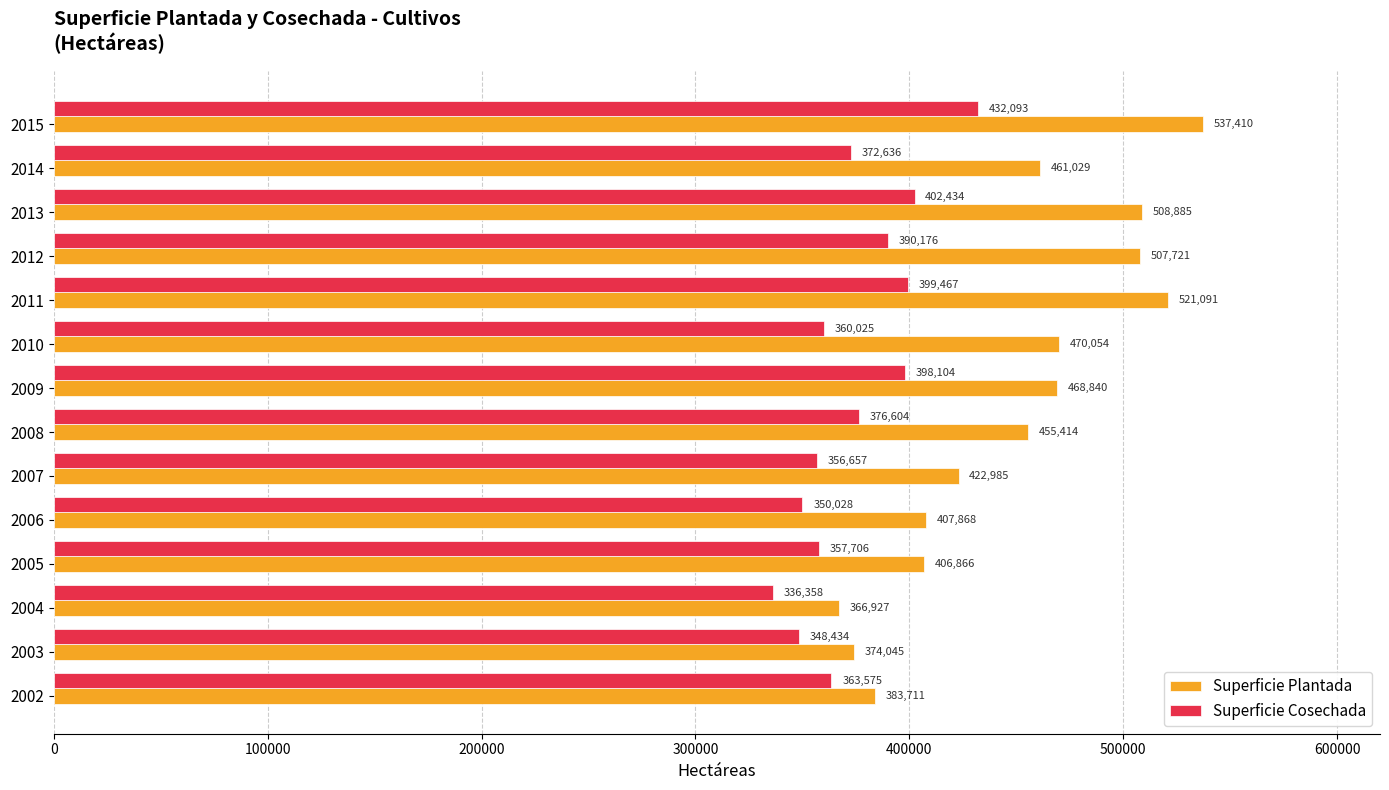

The Superficie Plantada series shows 534922 at 2005. True or false?

False